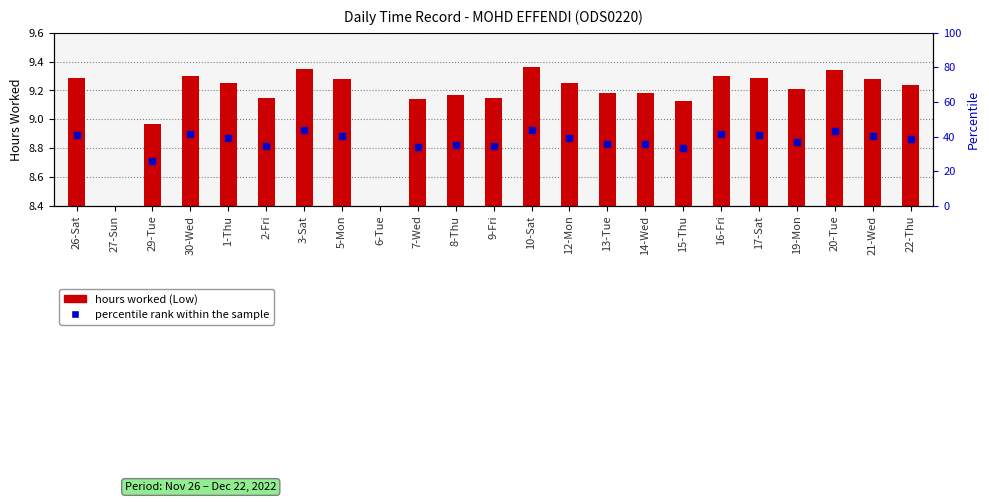

List the labels in order of value, smallest first.

27-Sun, 6-Tue, 29-Tue, 15-Thu, 7-Wed, 2-Fri, 9-Fri, 8-Thu, 13-Tue, 14-Wed, 19-Mon, 22-Thu, 1-Thu, 12-Mon, 5-Mon, 21-Wed, 26-Sat, 17-Sat, 30-Wed, 16-Fri, 20-Tue, 3-Sat, 10-Sat